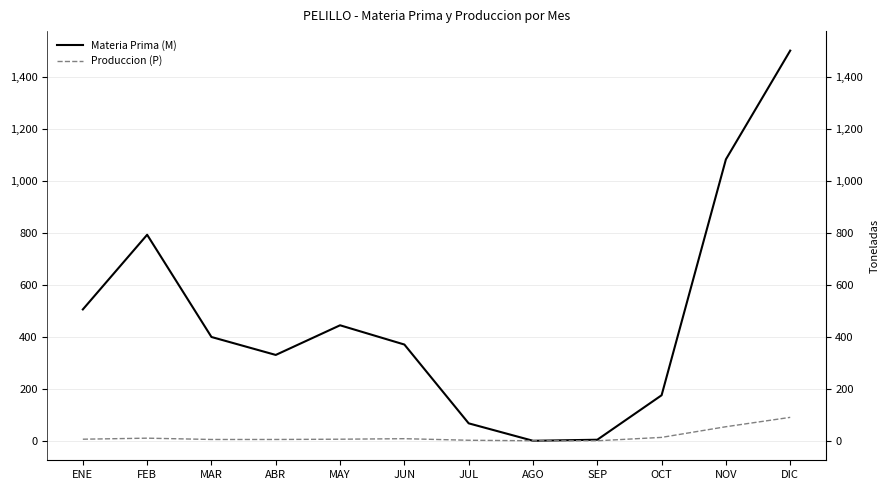

How many lines are shown in the chart?

2